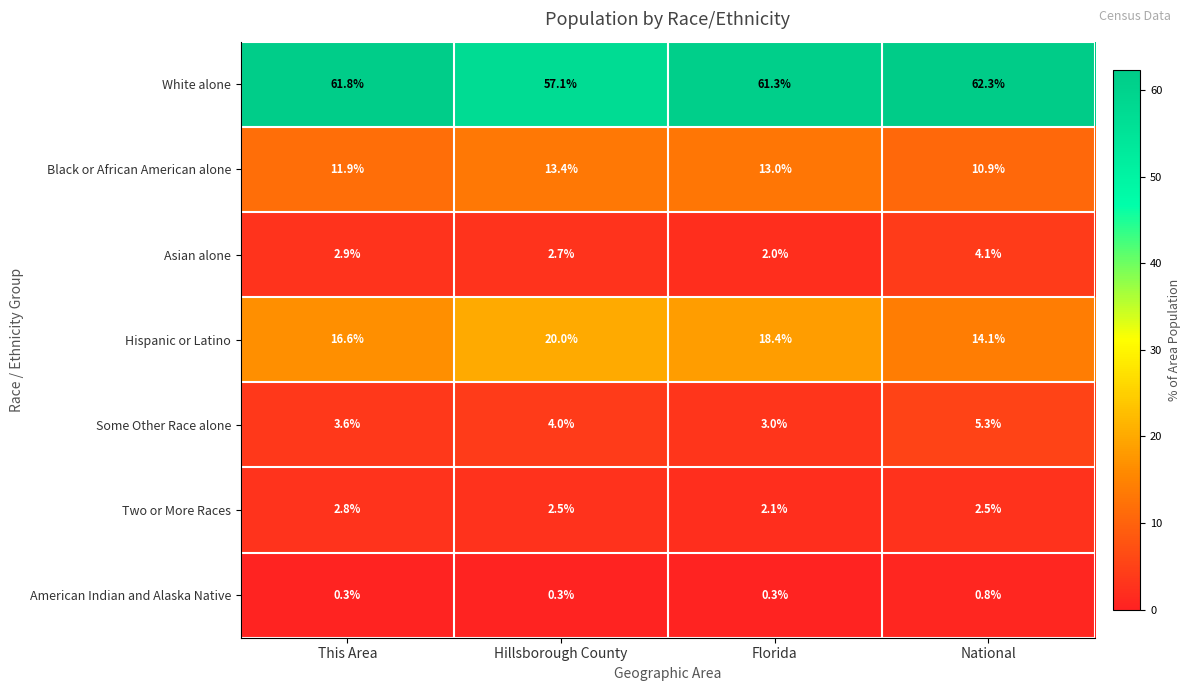

What is the difference between the maximum and second lowest values in the Some Other Race alone series?

1.7